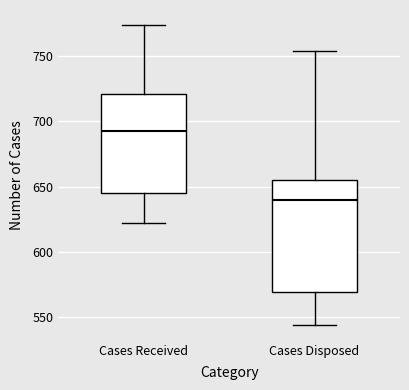

Which box is the tallest, from its lower edge to its upper edge?

Cases Disposed